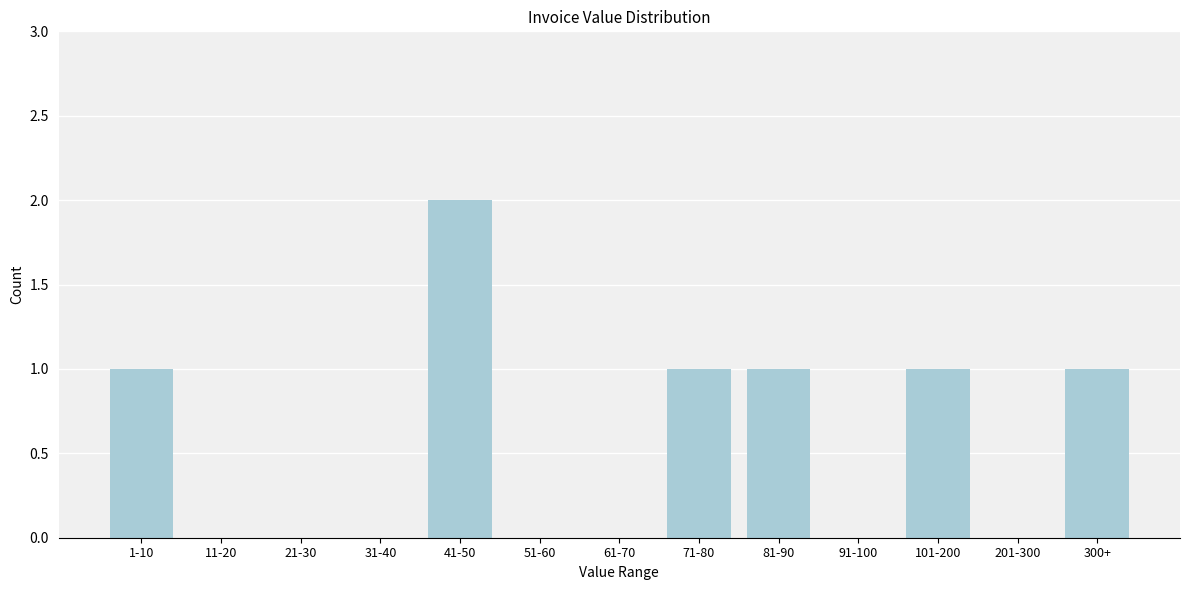

Reading right to left, list all the values displayed in this chart.

300+=1	201-300=0	101-200=1	91-100=0	81-90=1	71-80=1	61-70=0	51-60=0	41-50=2	31-40=0	21-30=0	11-20=0	1-10=1